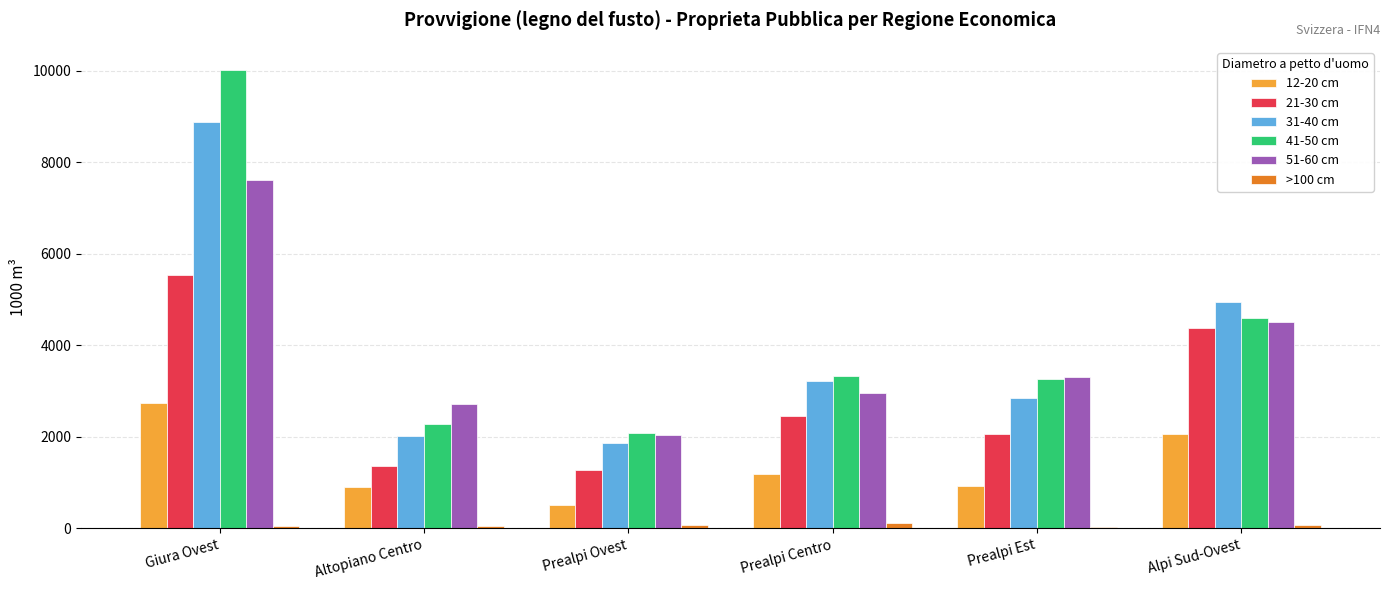

The 51-60 cm series shows 2670 at Prealpi Ovest. True or false?

False